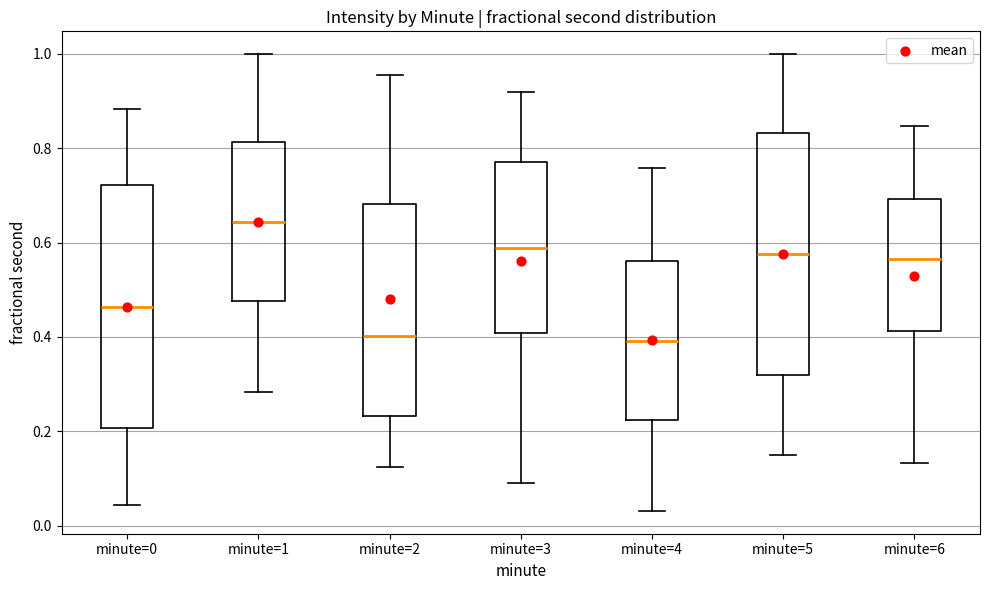

Reading left to right, read every box against the y-axis: the position of its median line, the range the box covers, and the ends of its whiskers. The values are not printed on the chart, so give them approximately, as read against the axis.

minute=0: median 0.46, box 0.20 to 0.72, whiskers 0.04 to 0.88
minute=1: median 0.64, box 0.48 to 0.82, whiskers 0.28 to 1.00
minute=2: median 0.40, box 0.24 to 0.68, whiskers 0.12 to 0.96
minute=3: median 0.58, box 0.40 to 0.78, whiskers 0.10 to 0.92
minute=4: median 0.40, box 0.22 to 0.56, whiskers 0.04 to 0.76
minute=5: median 0.58, box 0.32 to 0.84, whiskers 0.16 to 1.00
minute=6: median 0.56, box 0.42 to 0.70, whiskers 0.14 to 0.84